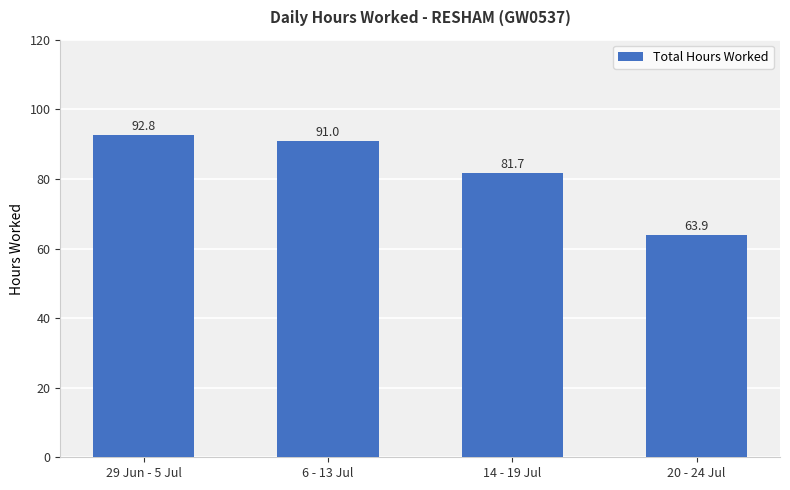

Reading left to right, what are all the values shown in this chart?

92.8	91.0	81.7	63.9